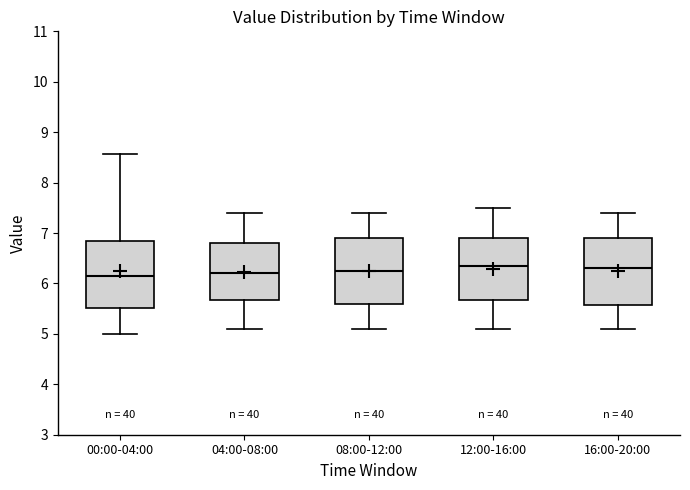

Where does the upper whisker of the box for 04:00-08:00 end on the y-axis? The values are not printed on the chart, so give them approximately, as read against the axis.

7.4